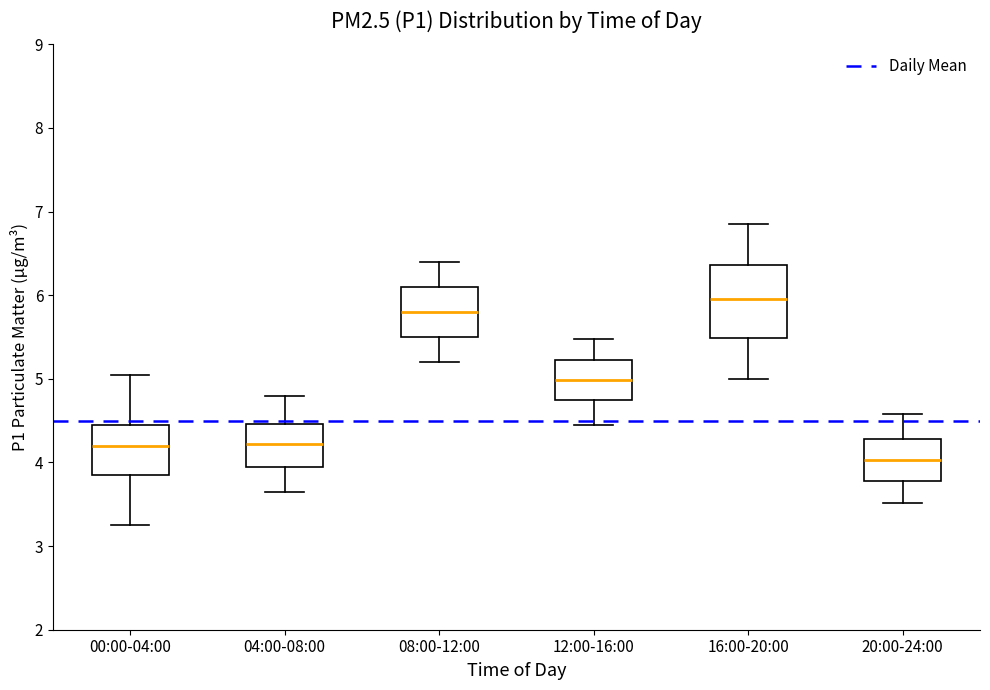

Comparing the boxes themselves (not the whiskers), which one is the tallest?

16:00-20:00